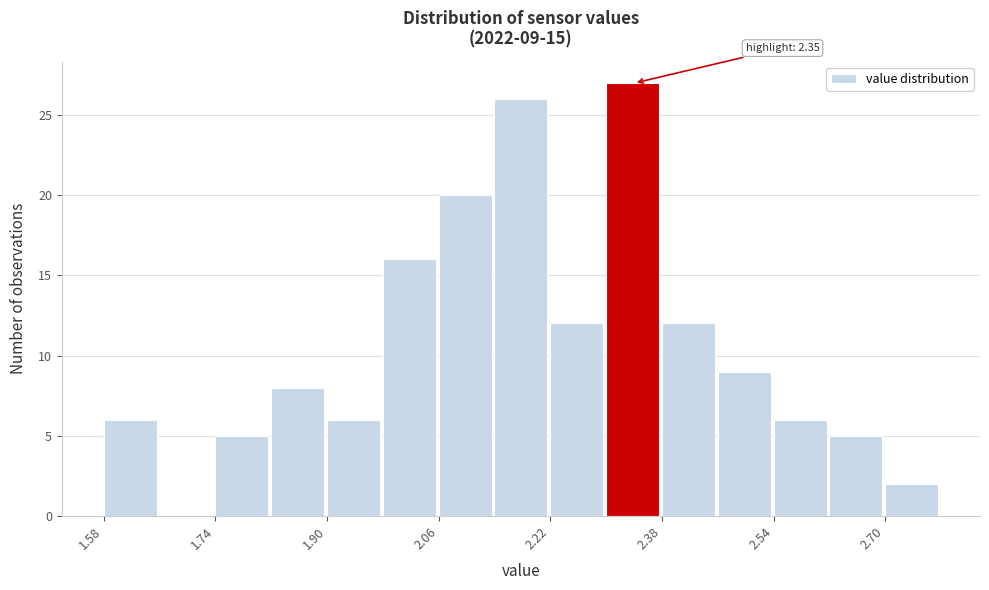

Which range on the x-axis has the tallest bar?

2.30 to 2.38